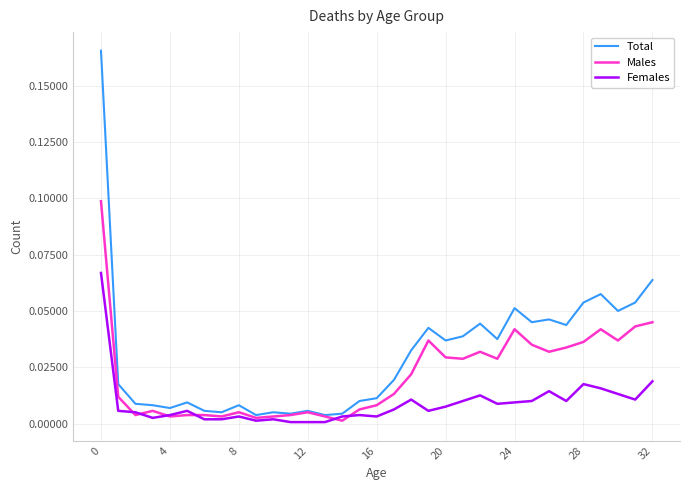

Does the chart have visible grid lines?

Yes